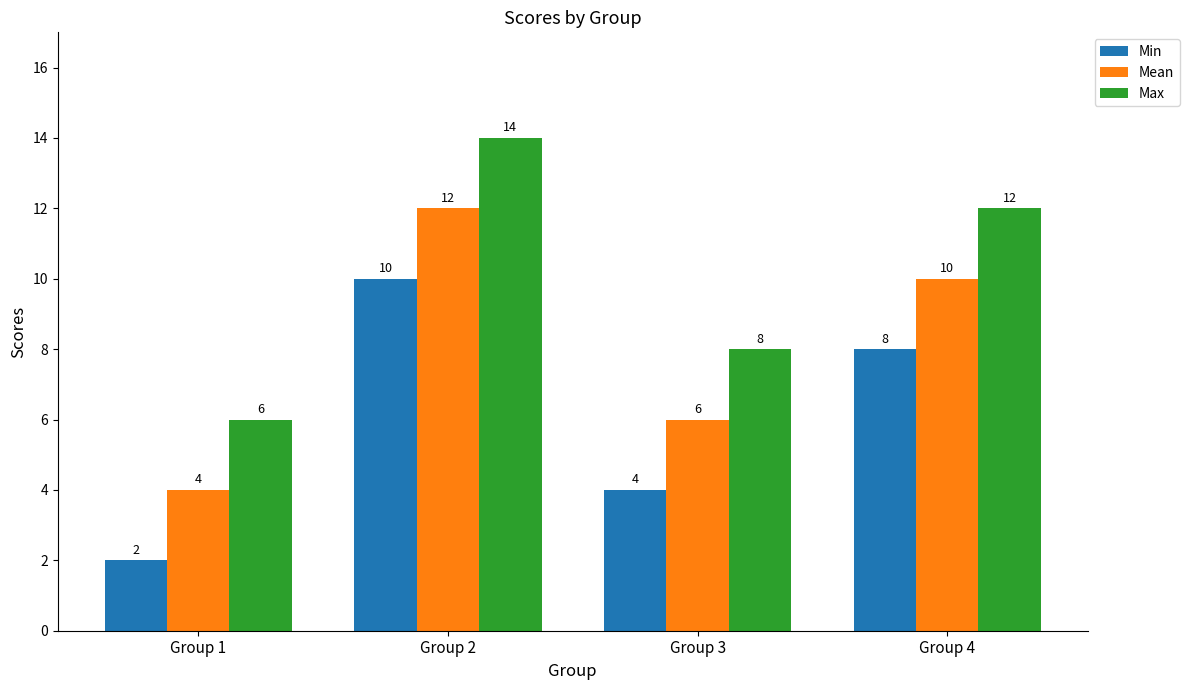

At how many categories does at least one series exceed 10?

2